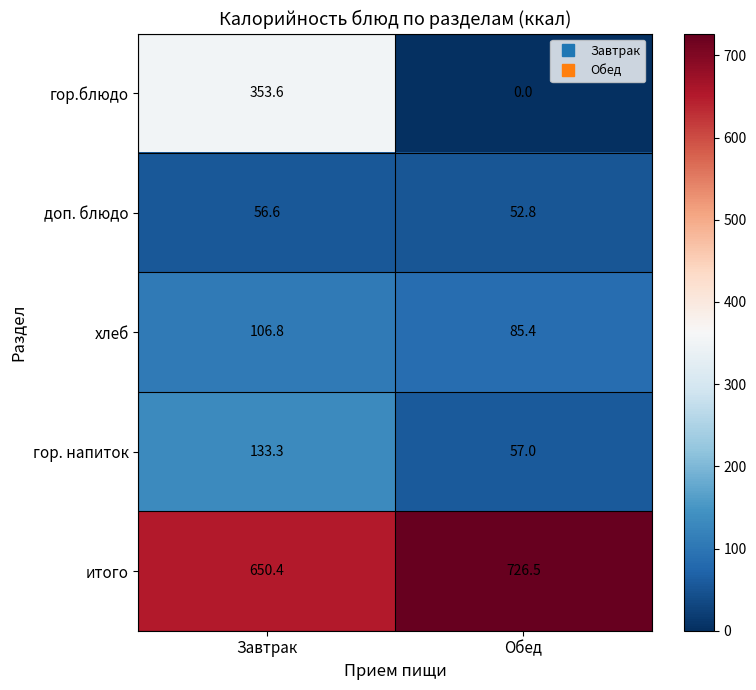

Is it true that доп. блюдо equals 52.8 at Обед?

True